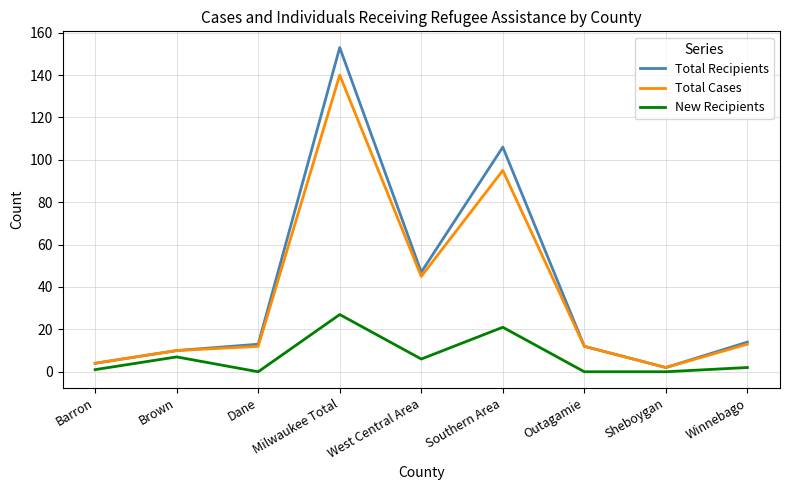

Rank the series by their maximum value, from highest to lowest.

Total Recipients, Total Cases, New Recipients